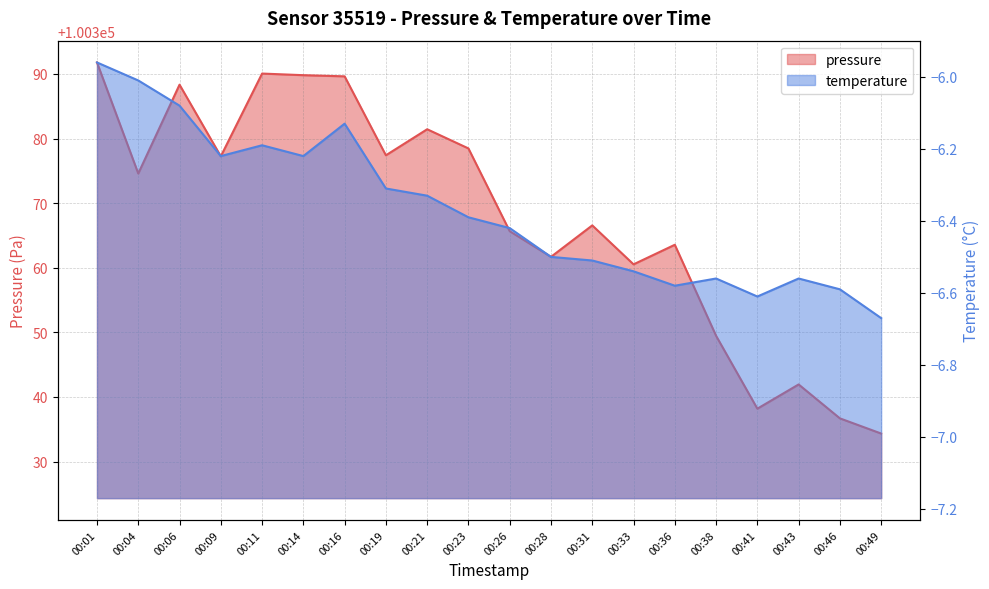

What is the value of the pressure point at the 8th from the left?

100377.4